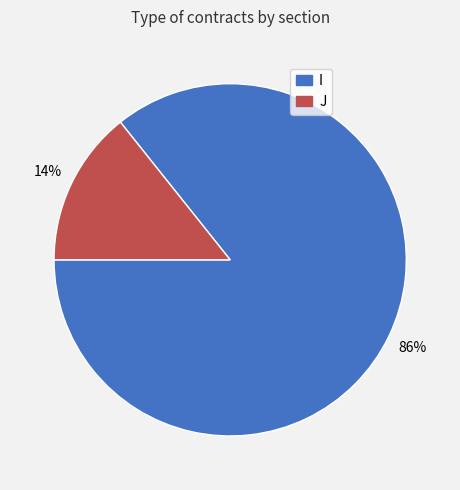

True or false: J accounts for 21% of the total.

False